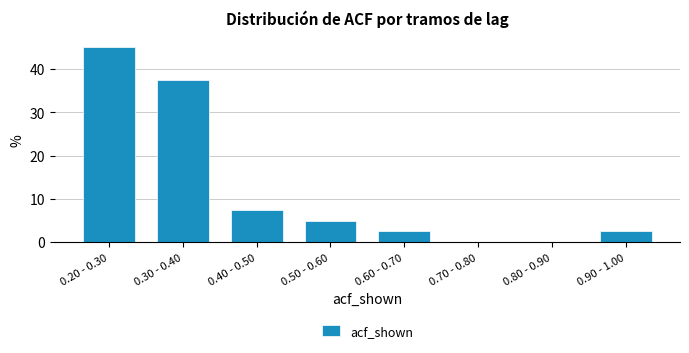

Reading right to left, transcribe all the data shown in this chart.

0.90 - 1.00=2.5	0.80 - 0.90=0.0	0.70 - 0.80=0.0	0.60 - 0.70=2.5	0.50 - 0.60=5.0	0.40 - 0.50=7.5	0.30 - 0.40=37.5	0.20 - 0.30=45.0